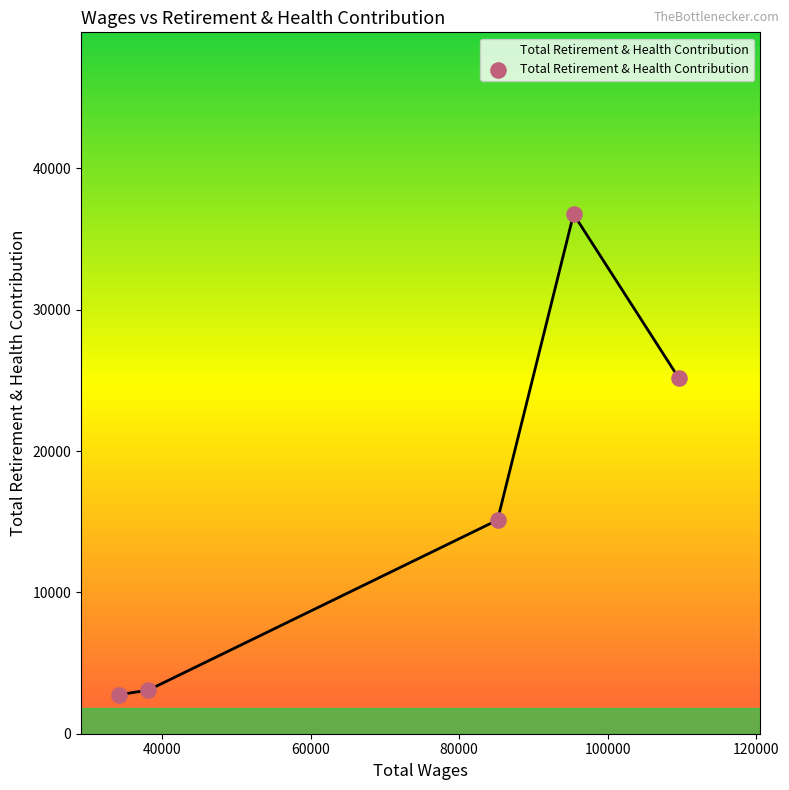

True or false: the data has more than 2 interior local peaks.

False